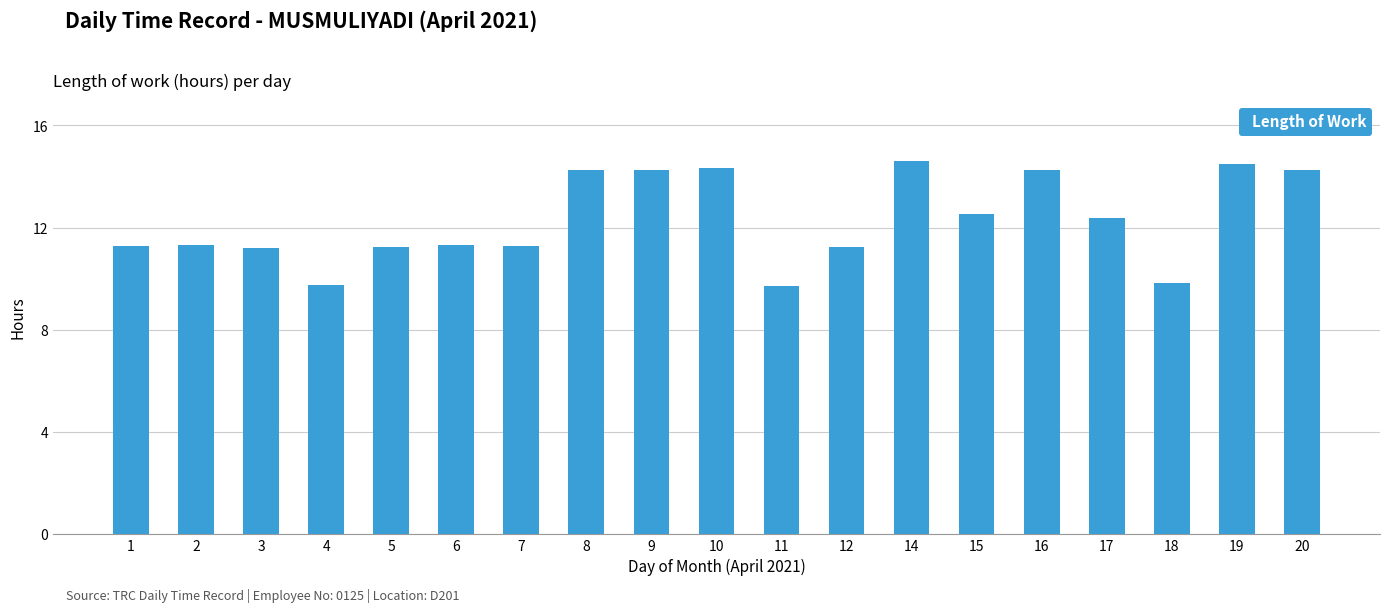

What is the change in value from 6 to 10?

+3.0